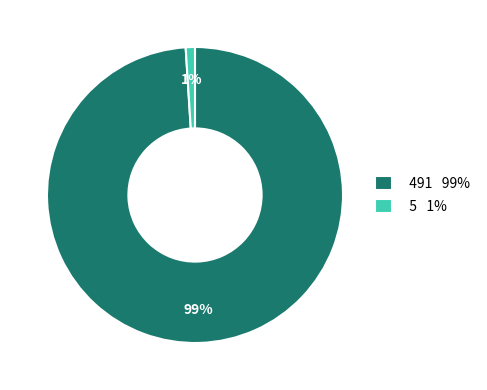

Which has a higher value, 5 1% or 491 99%?

491 99%